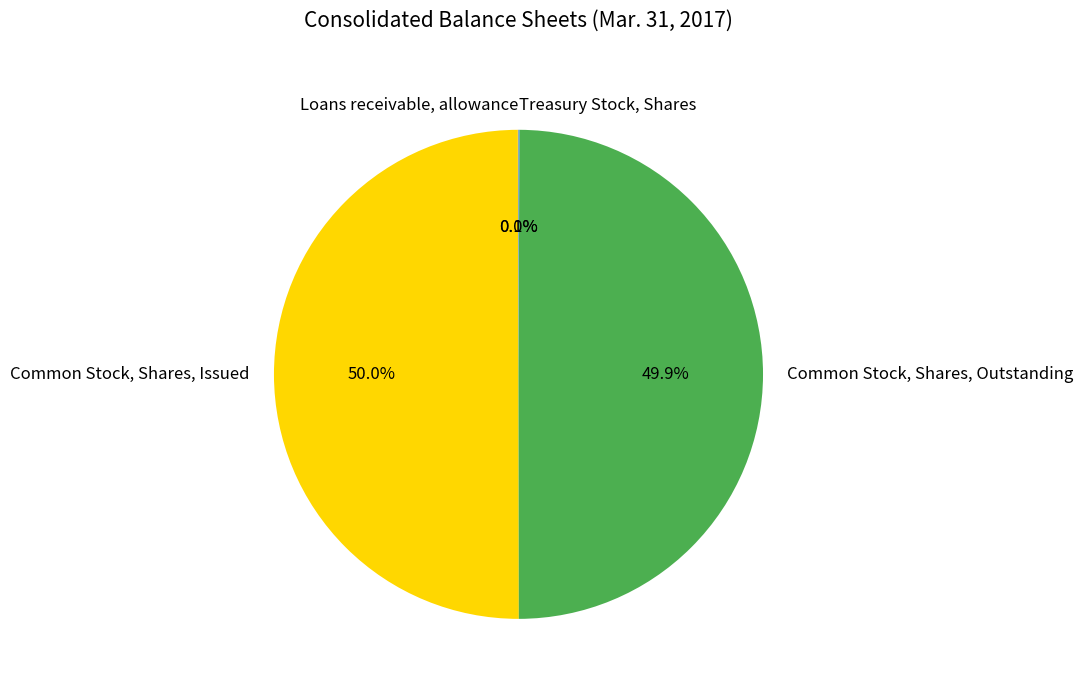

To the nearest percent, what is the difference between the largest and smallest slice percentages?

50%